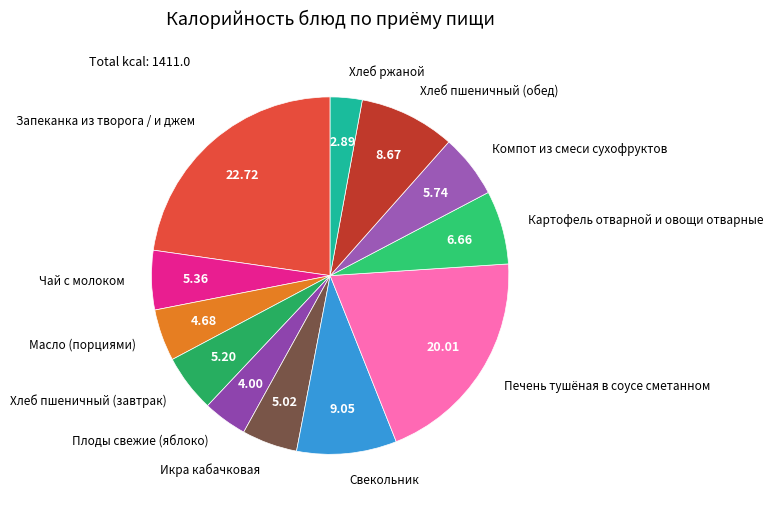

Is Хлеб пшеничный (завтрак) the majority of the pie?

No